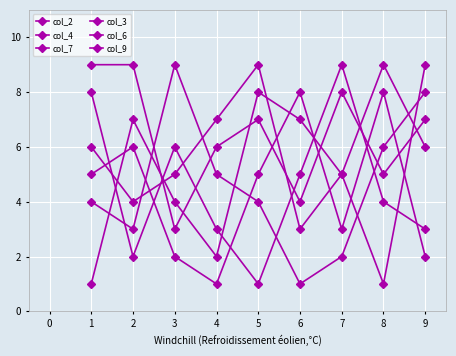

Does the chart have visible grid lines?

Yes